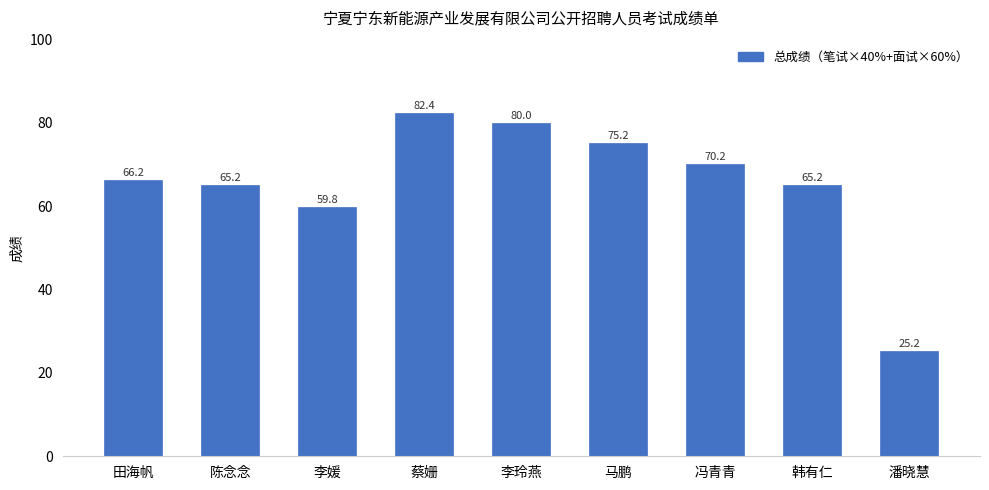

What is the difference between the values at 李媛 and 李玲燕?

20.2